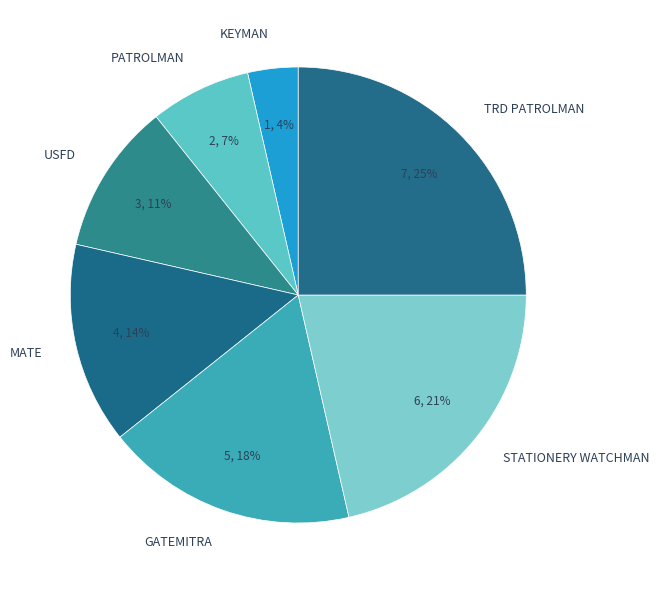

Rank the categories by value from highest to lowest.

TRD PATROLMAN, STATIONERY WATCHMAN, GATEMITRA, MATE, USFD, PATROLMAN, KEYMAN